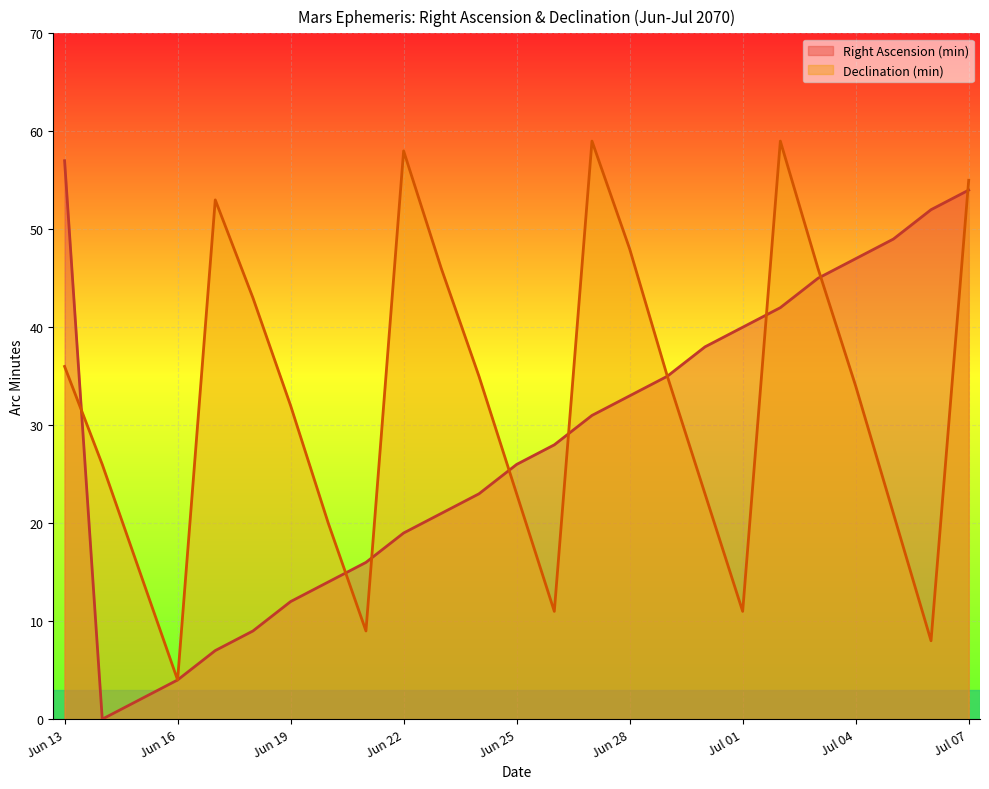

What position from the left is Jun 13?

1